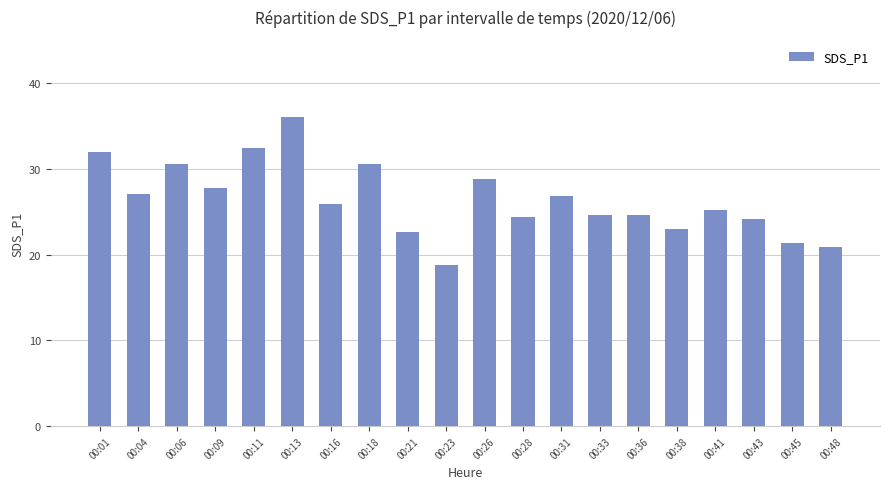

What is the value of the 5th bar from the left?

32.4